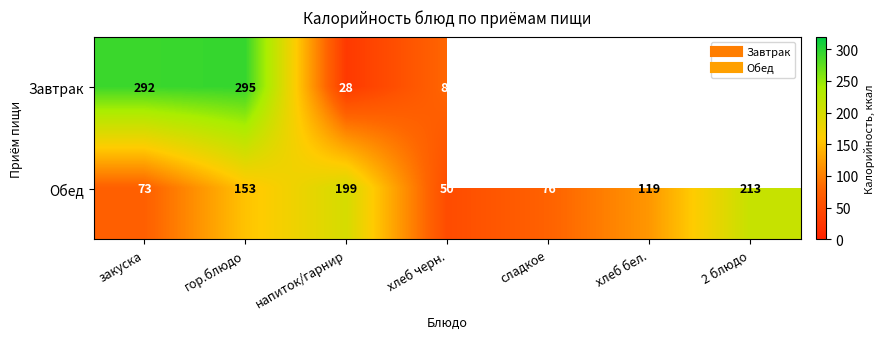

What is the total value across all series at гор.блюдо?

448.0